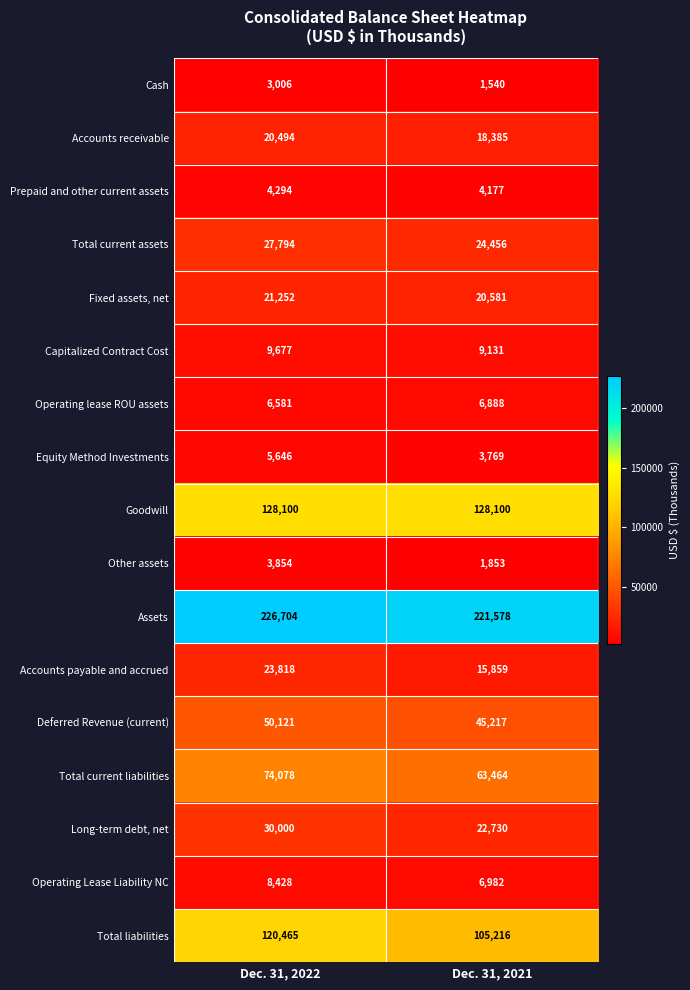

What is the difference between the maximum and minimum values in the Operating Lease Liability NC series?

1446